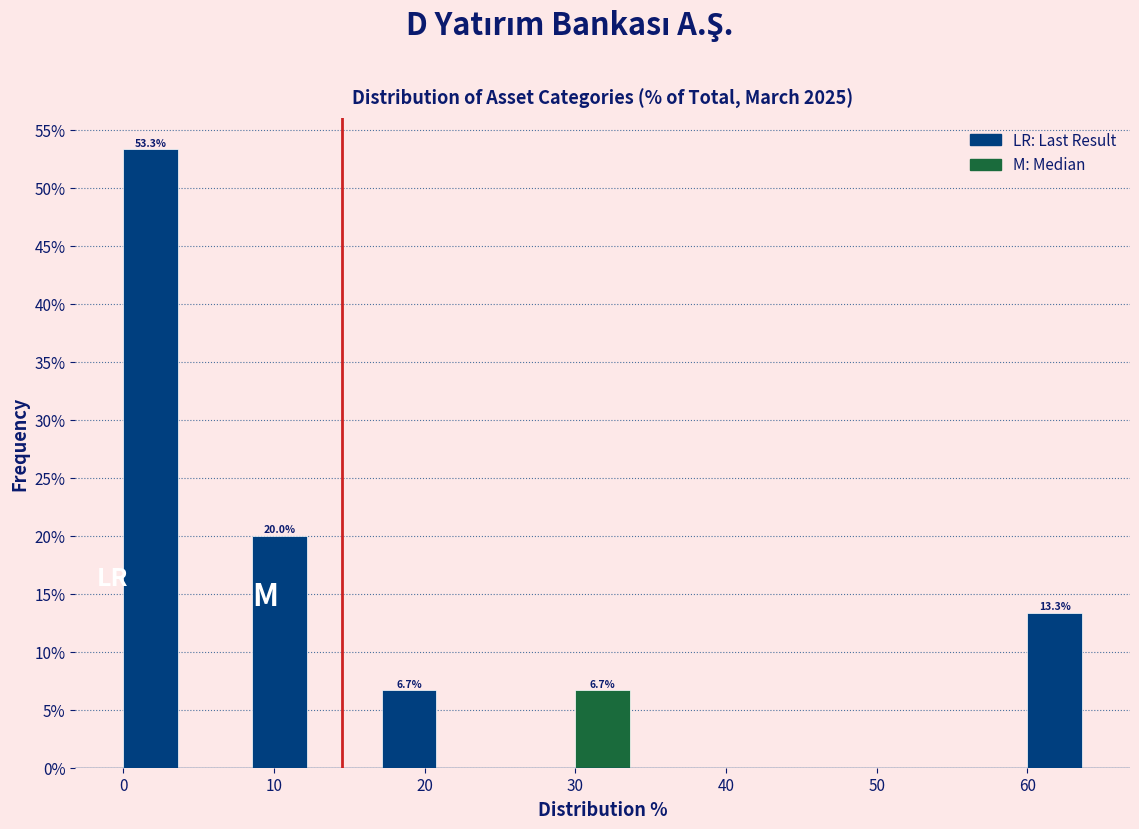

Which range on the x-axis has the tallest bar?

0 to 4